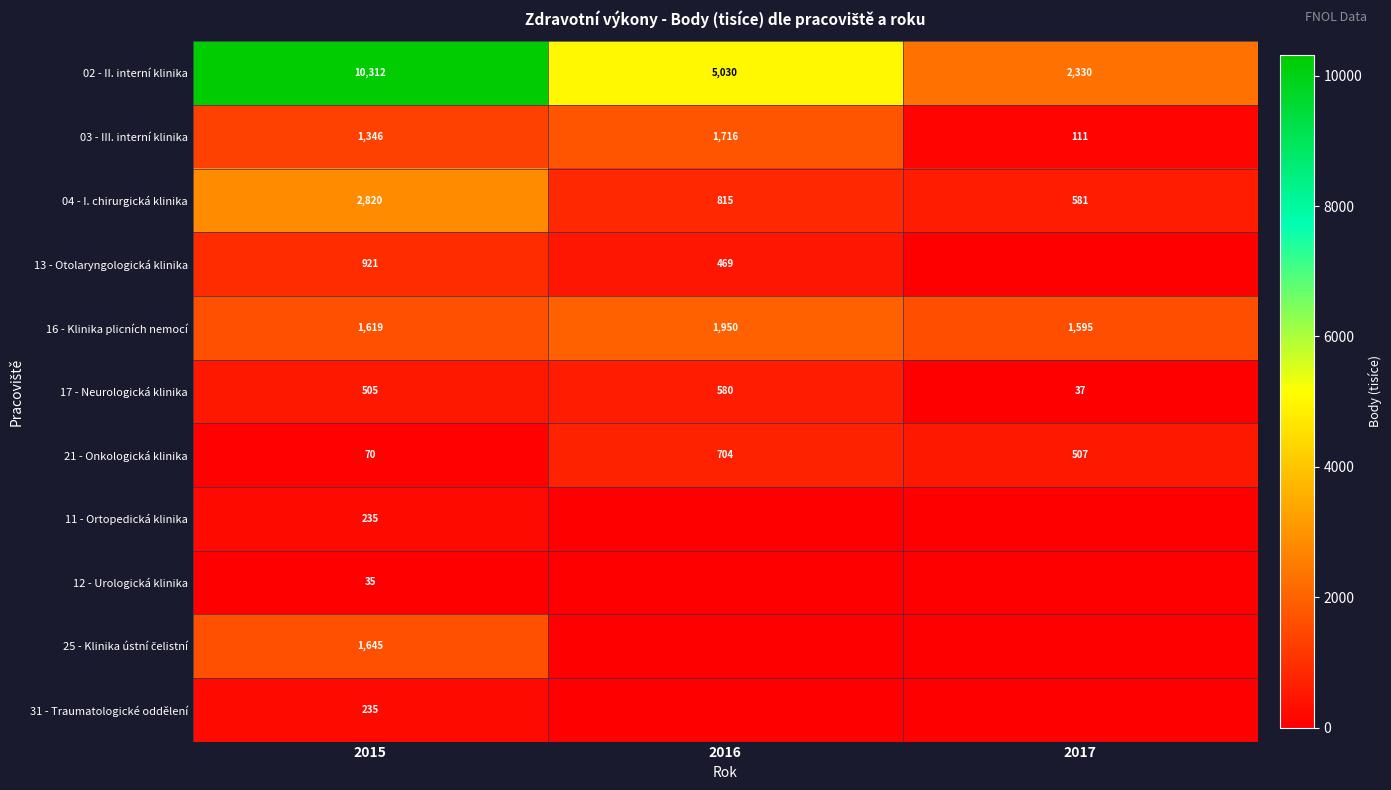

True or false: 04 - I. chirurgická klinika has a value of 2820 at 2015.

True